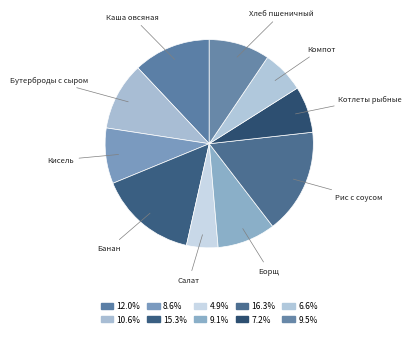

How many slices are in this pie chart?

10